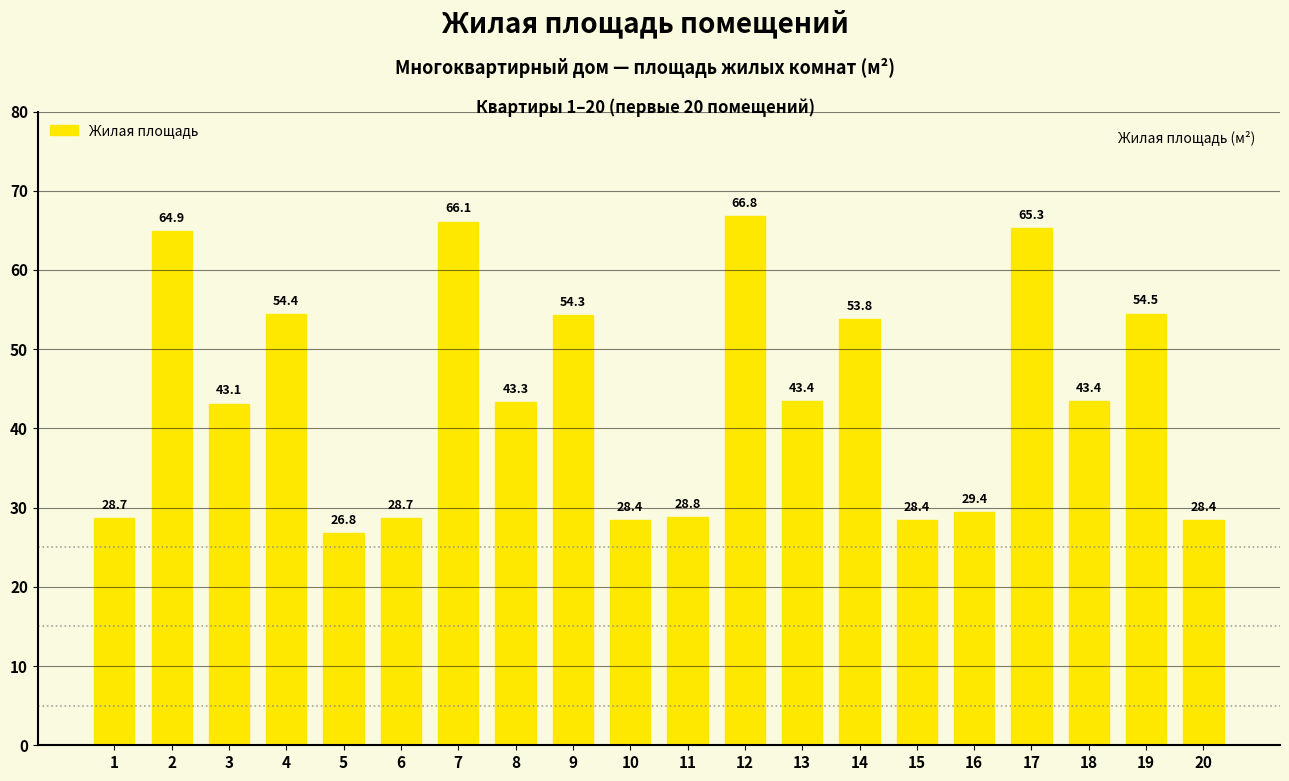

What is the value of the 19th bar from the left?

54.5